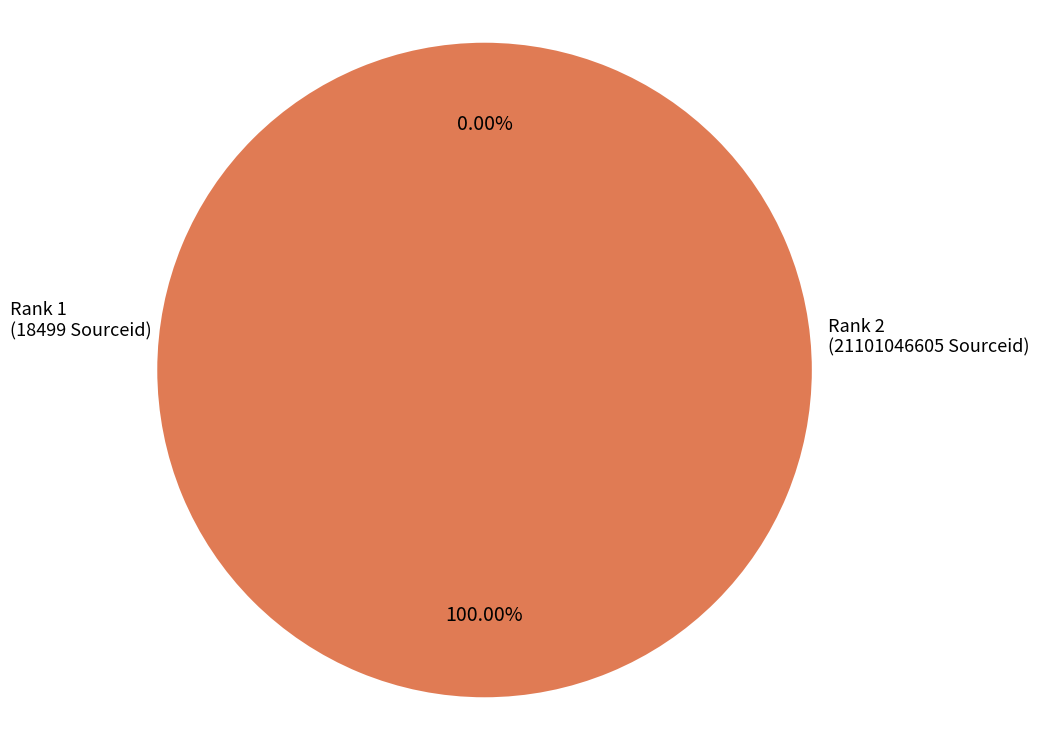

Does any single category account for the majority?

Yes